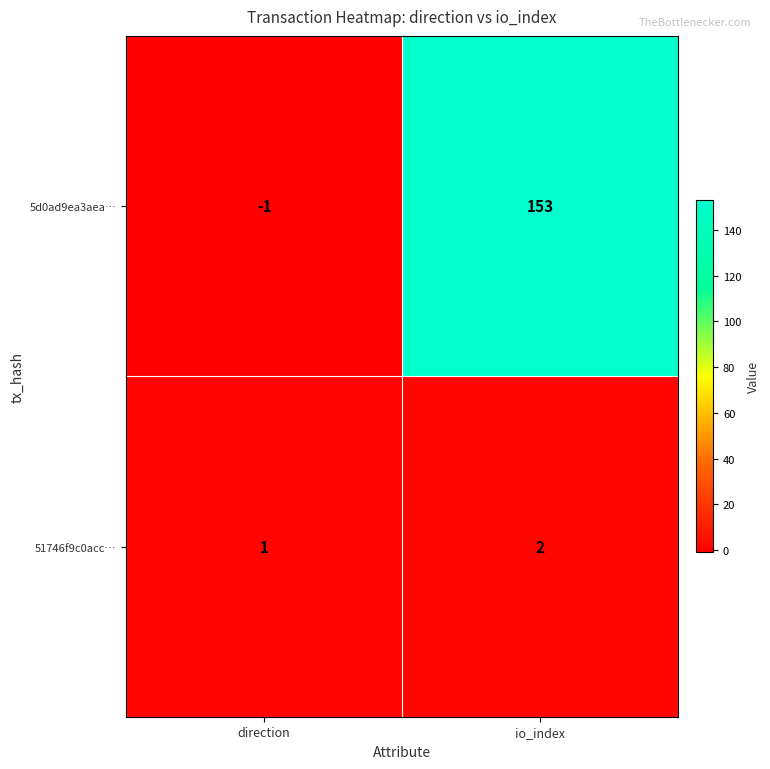

Rank the series by their average value, from lowest to highest.

51746f9c0acc…, 5d0ad9ea3aea…